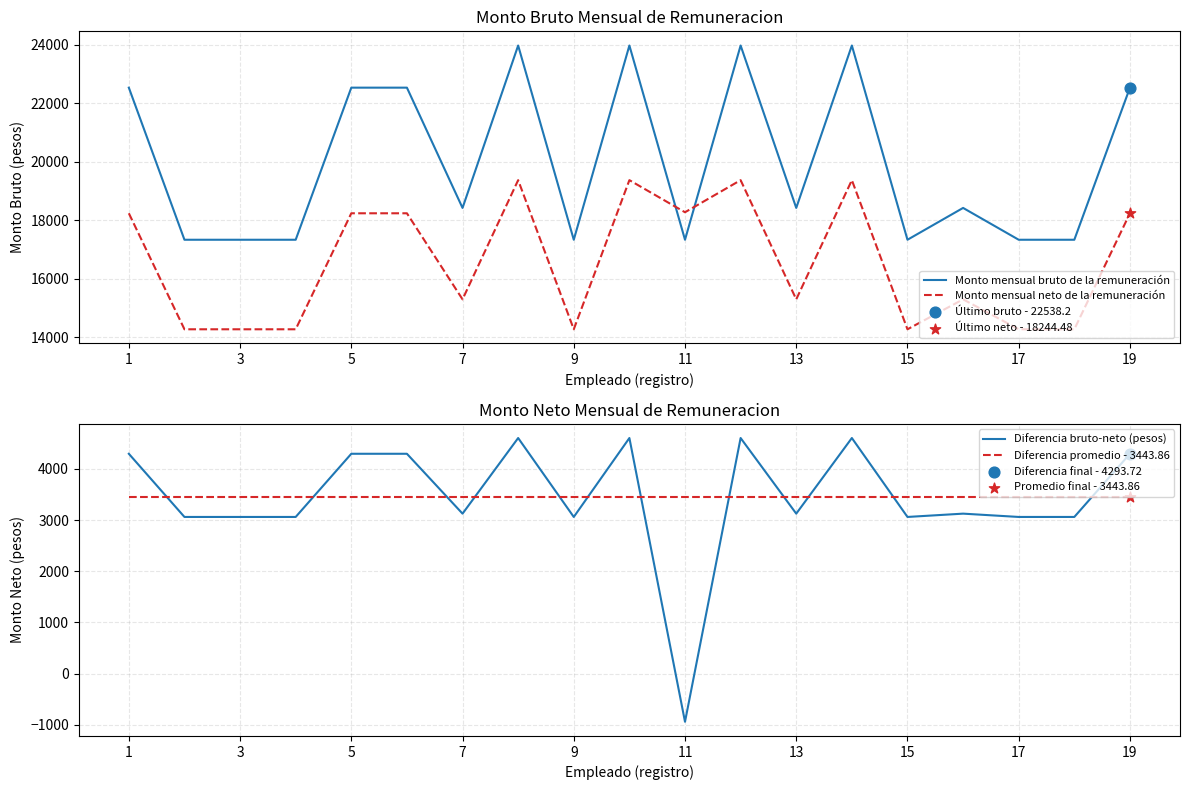

Which series has the largest total across all categories?

Monto mensual bruto de la remuneración